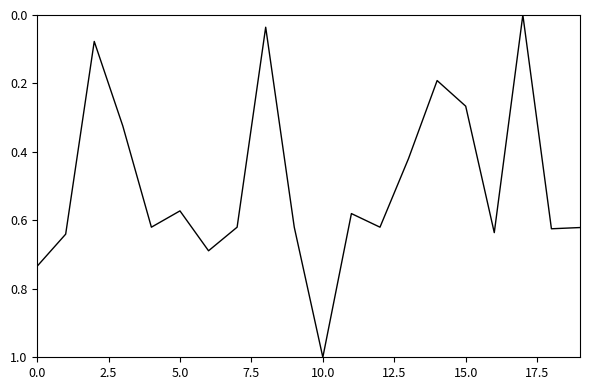

How many values exceed 0?

19